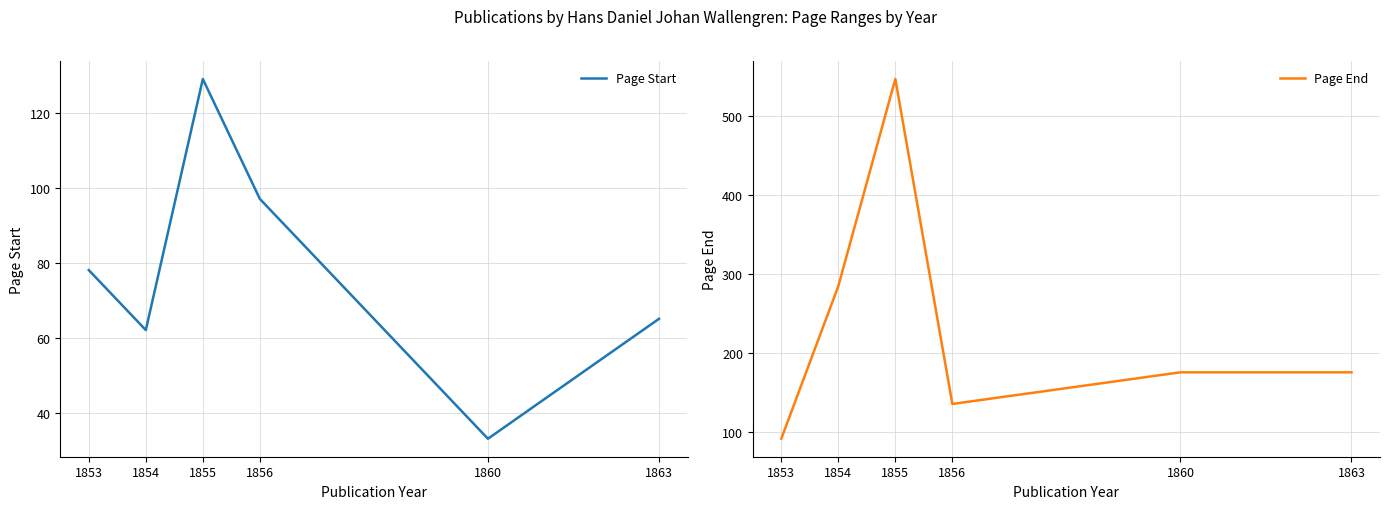

Rank the categories by Page End value from lowest to highest.

1853, 1856, 1860, 1863, 1854, 1855